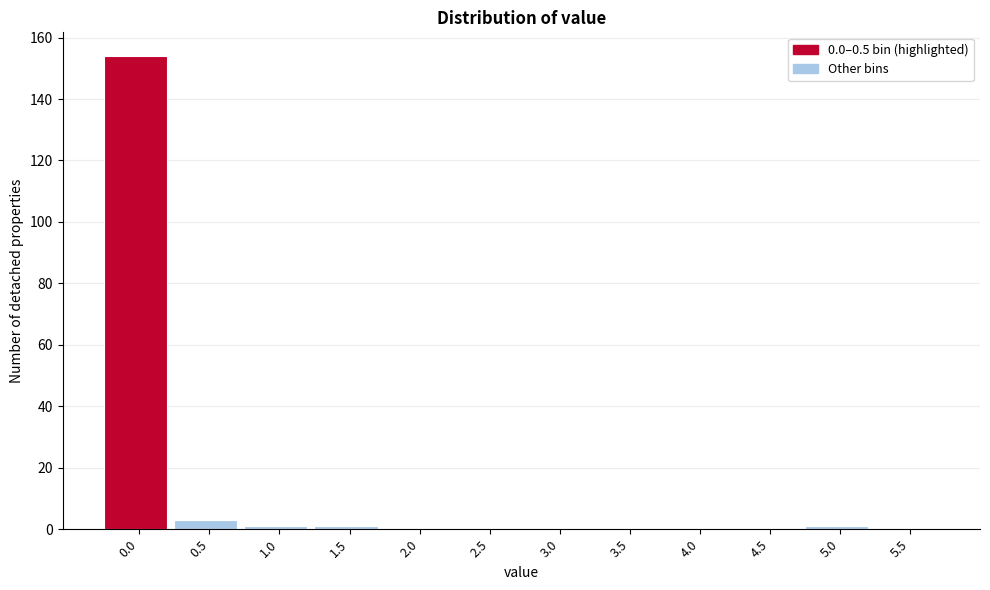

Reading left to right, transcribe all the data shown in this chart.

0.0=154	0.5=3	1.0=1	1.5=1	2.0=0	2.5=0	3.0=0	3.5=0	4.0=0	4.5=0	5.0=1	5.5=0